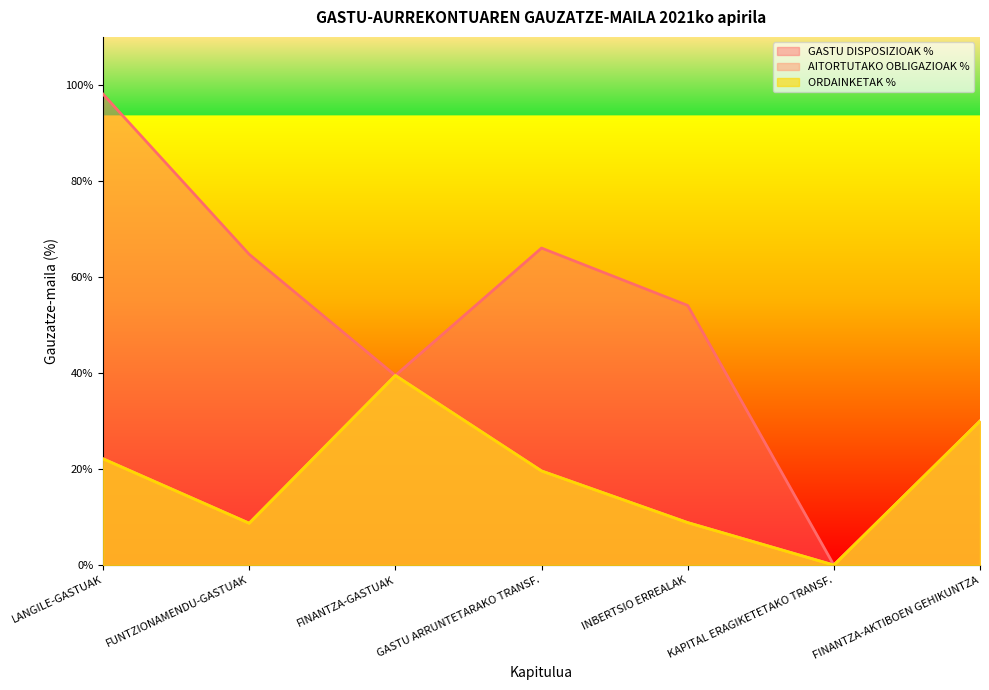

Reading left to right, list all the values displayed in this chart.

GASTU DISPOSIZIOAK %: 98.1	64.7	39.5	66.0	54.1	0.0	30.0
AITORTUTAKO OBLIGAZIOAK %: 22.1	8.7	39.5	19.6	8.8	0.0	30.0
ORDAINKETAK %: 22.1	8.7	39.5	19.6	8.8	0.0	30.0